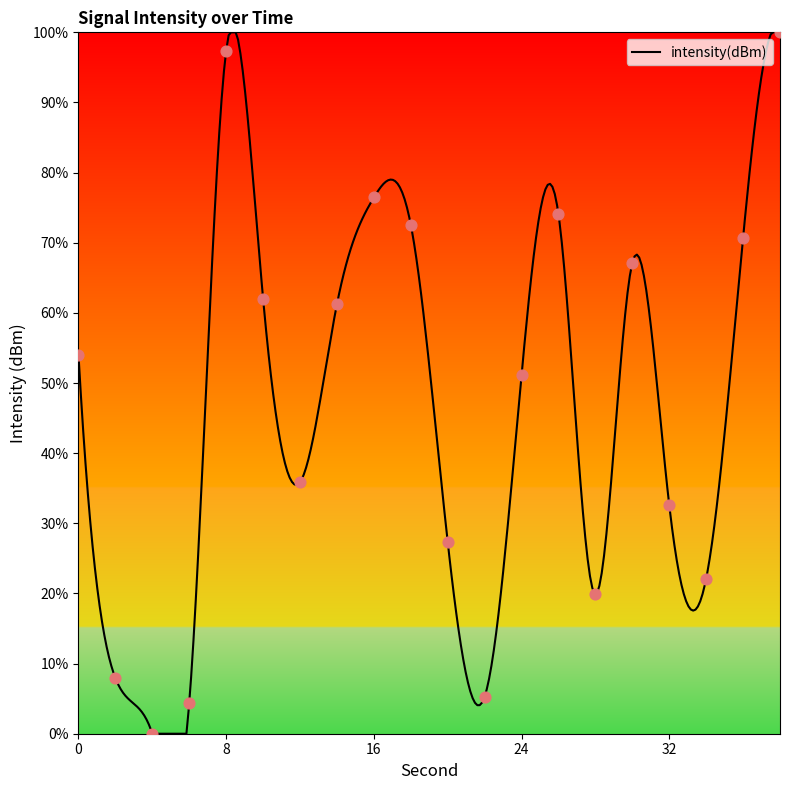

Which has a higher value, 14 or 16?

16